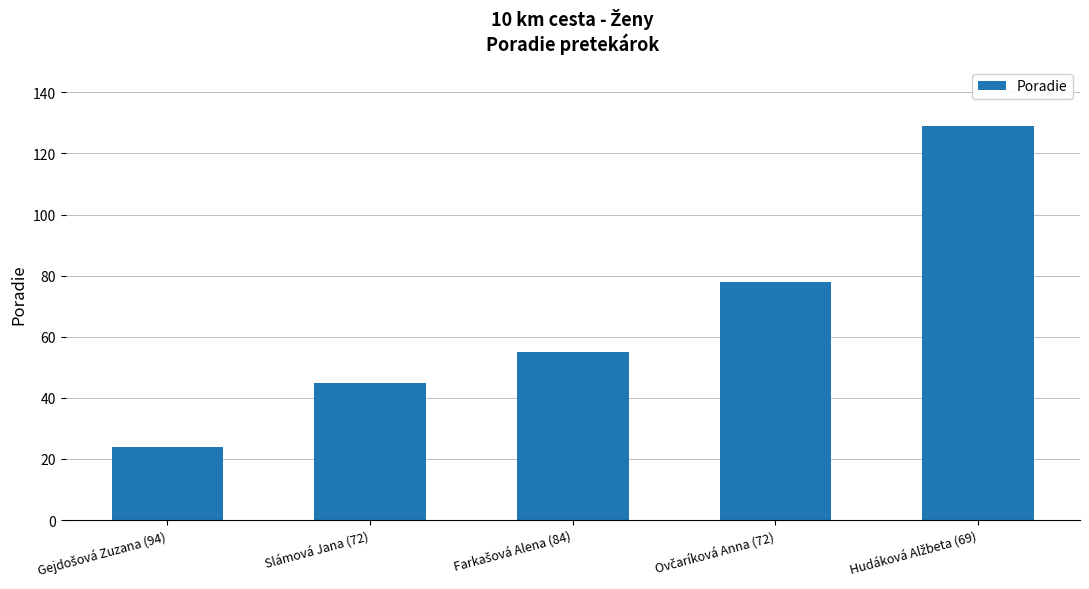

What is the smallest value displayed?

24